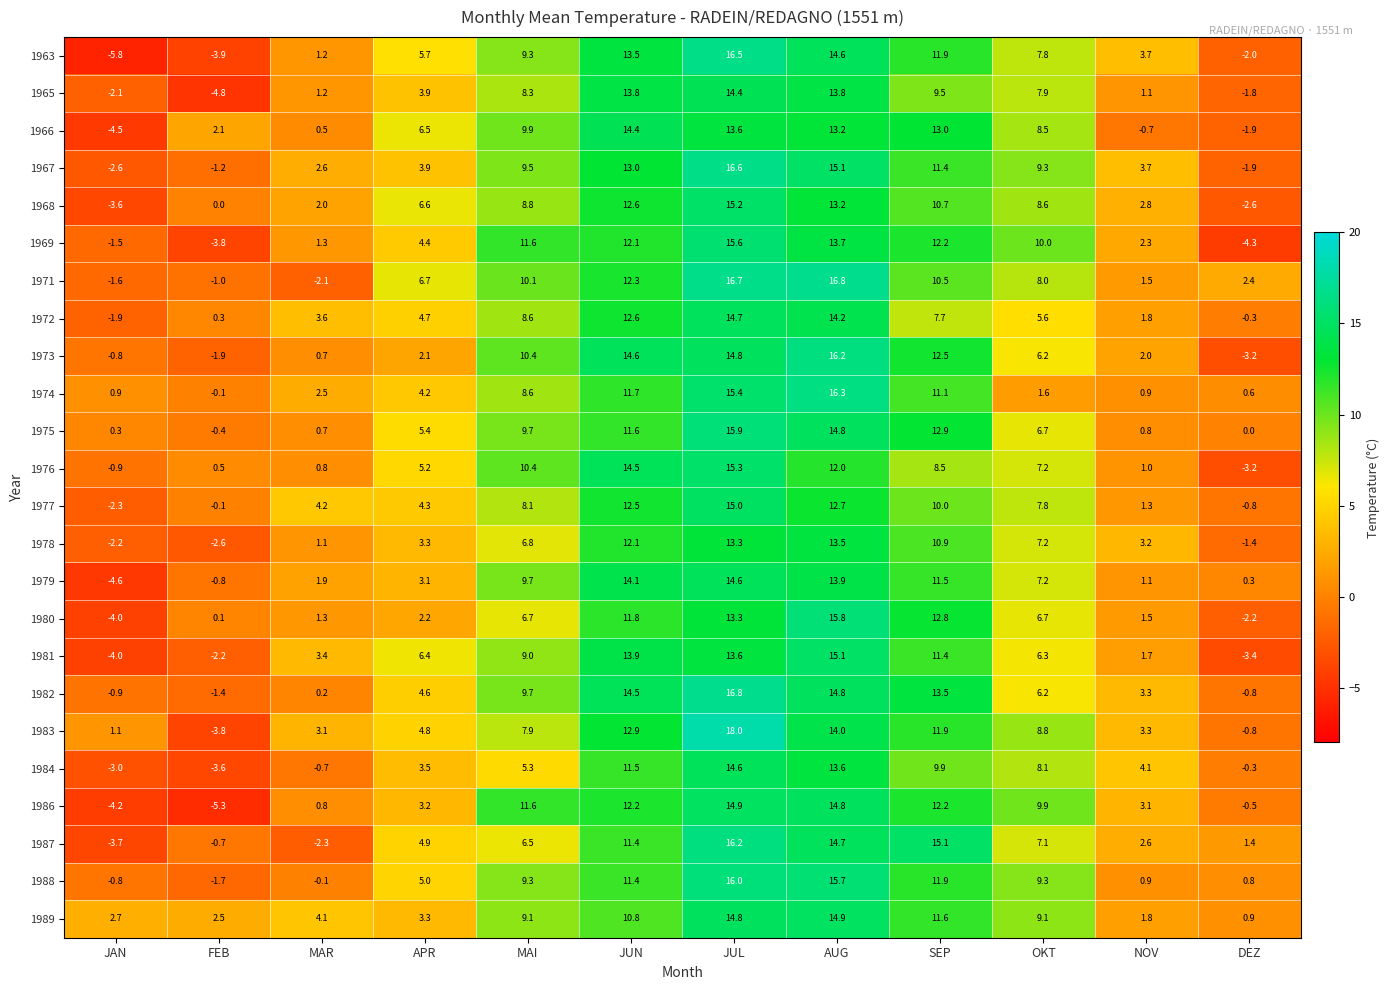

What is the greatest value displayed?

18.0